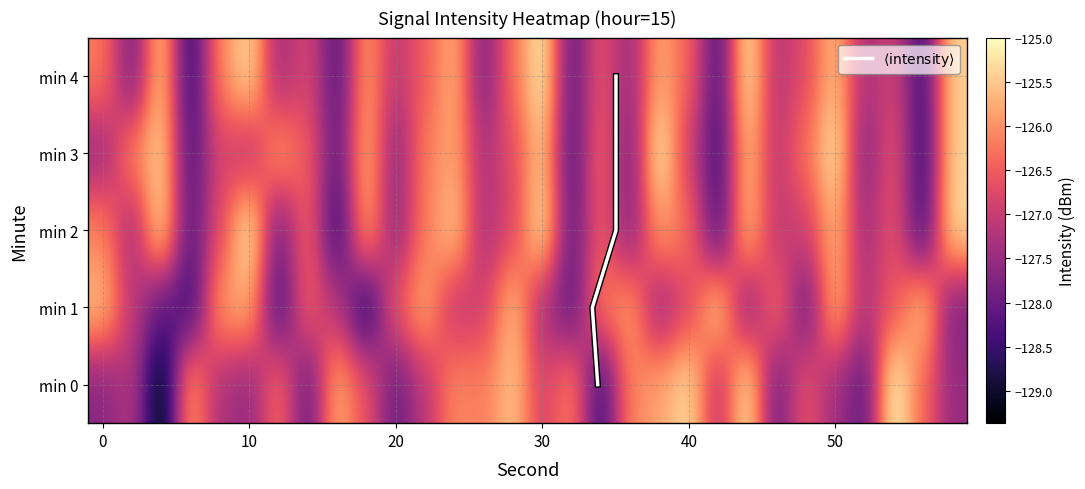

What is the sum of all 0 values?

-3804.6